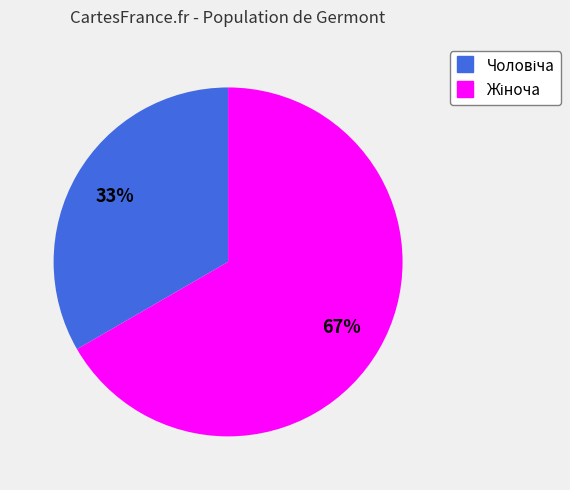

To the nearest percent, what is the average slice percentage?

50%